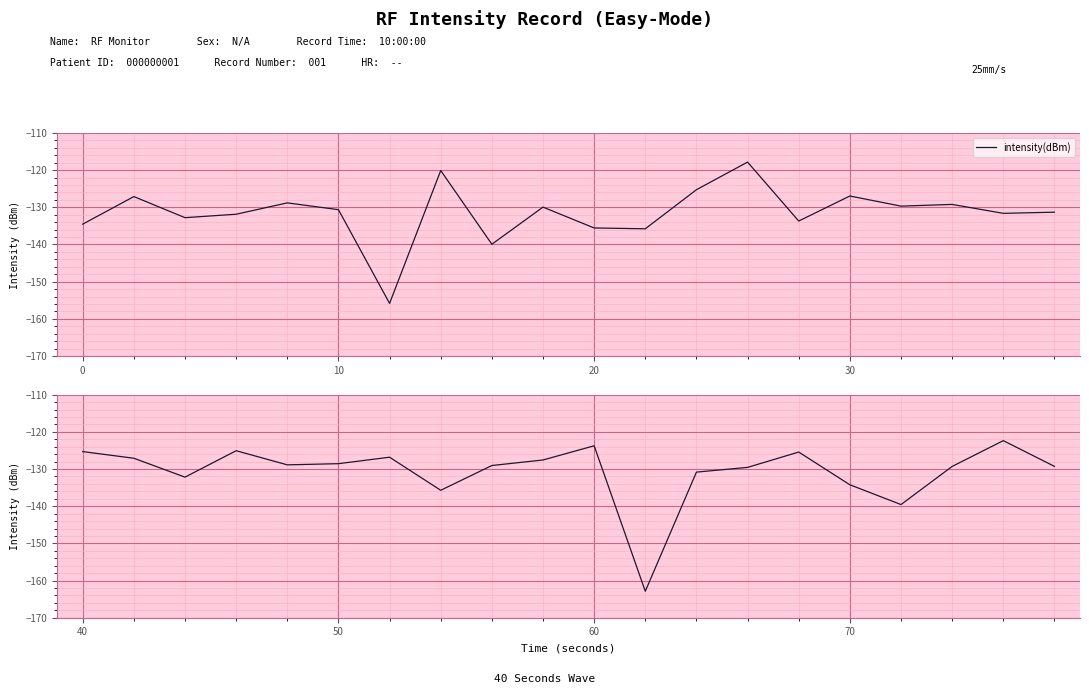

How many categories are shown in the chart?

20